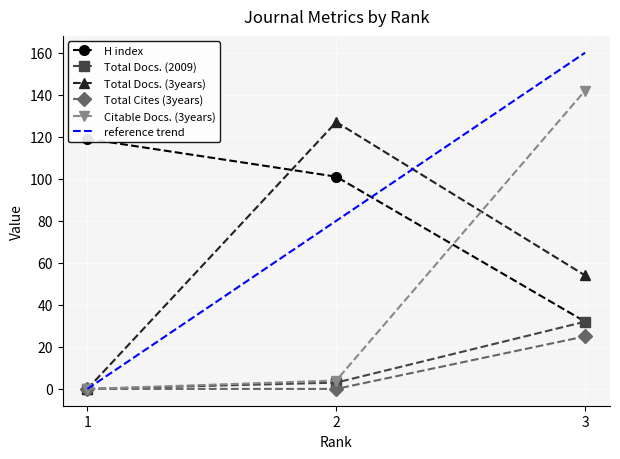

What is the difference between the maximum and minimum values in the Total Docs. (3years) series?

127